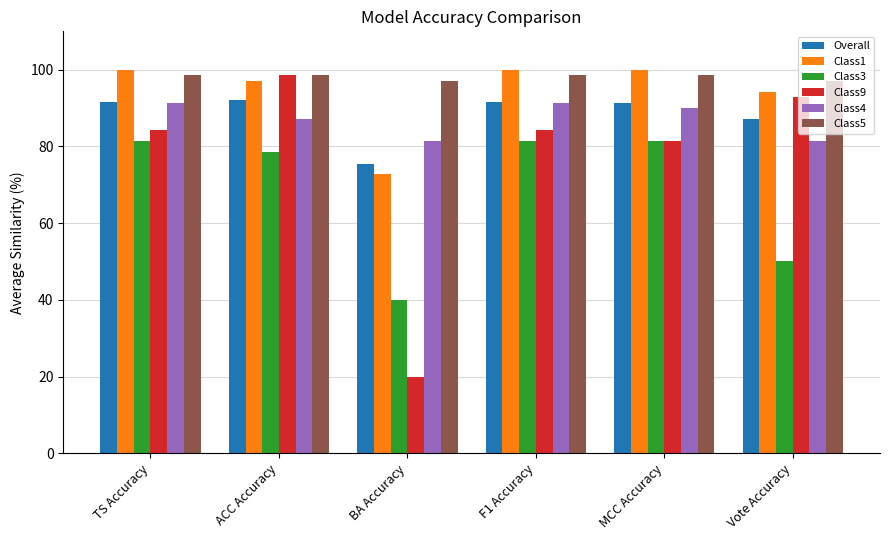

What are all the series names shown in the legend?

Overall, Class1, Class3, Class9, Class4, Class5